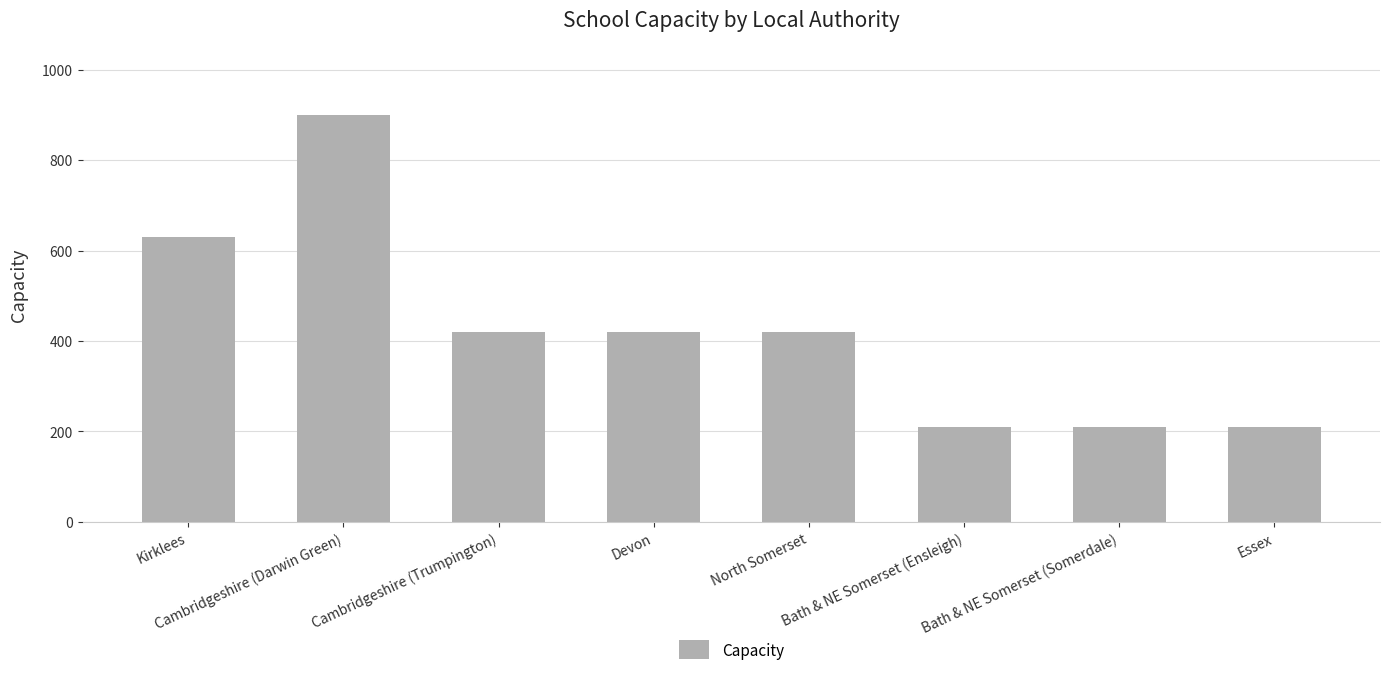

What is the smallest value displayed?

210